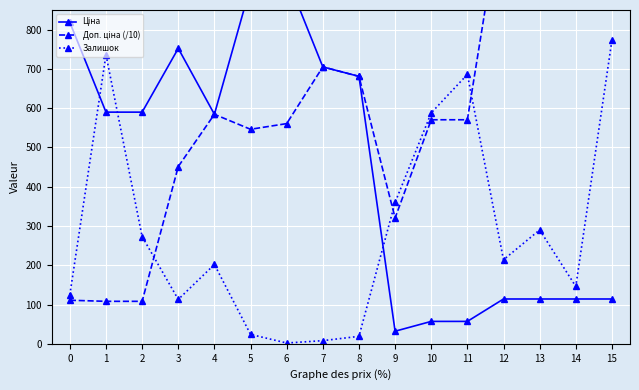

How many intersections are there between Залишок and Ціна?

3